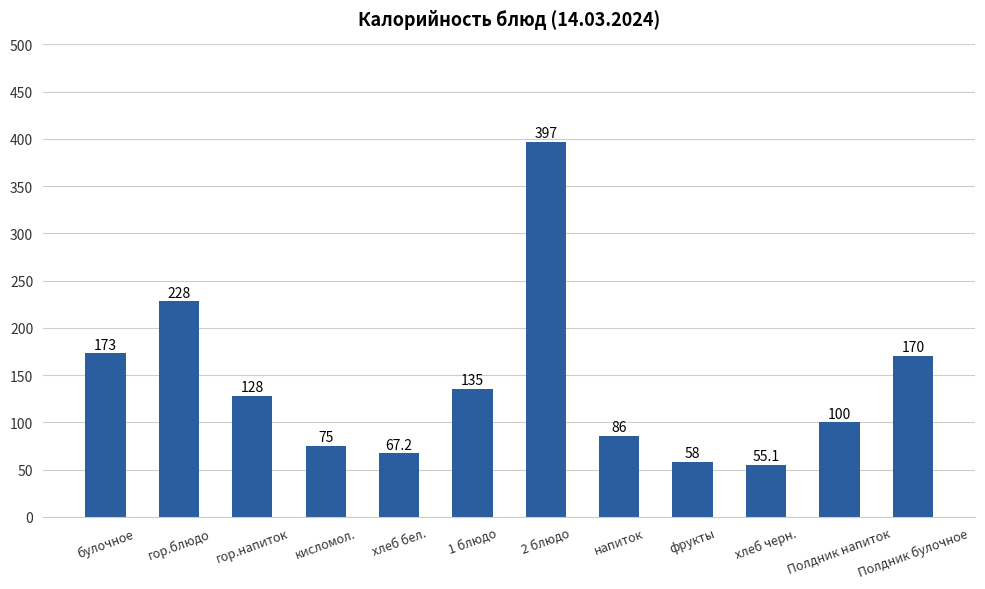

Is it true that the value at фрукты is 58.0?

True